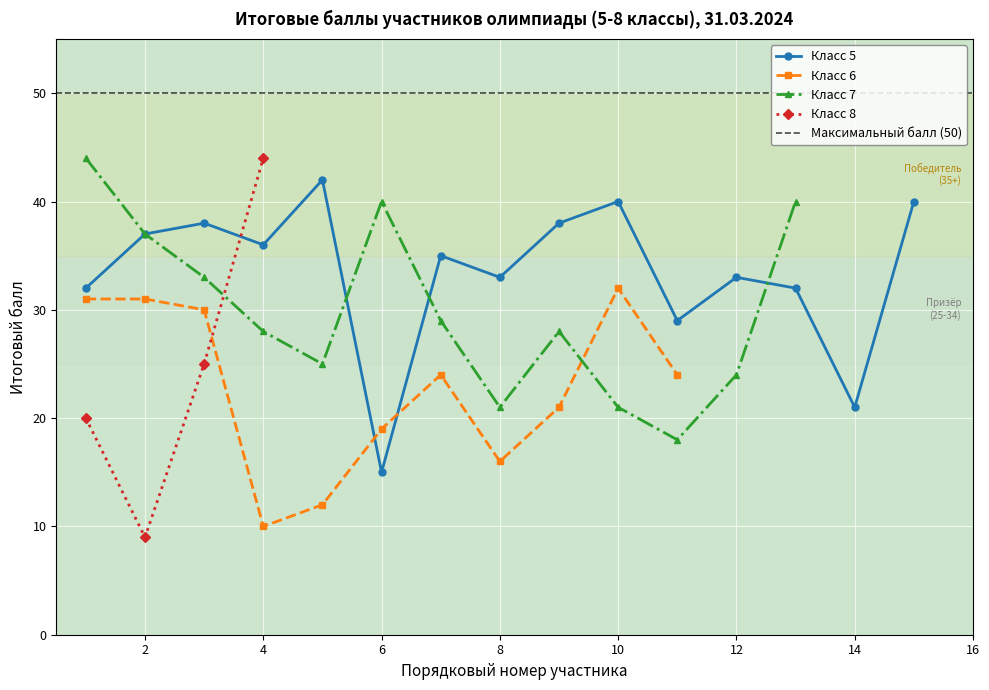

At which label does Класс 5 reach its minimum?

6